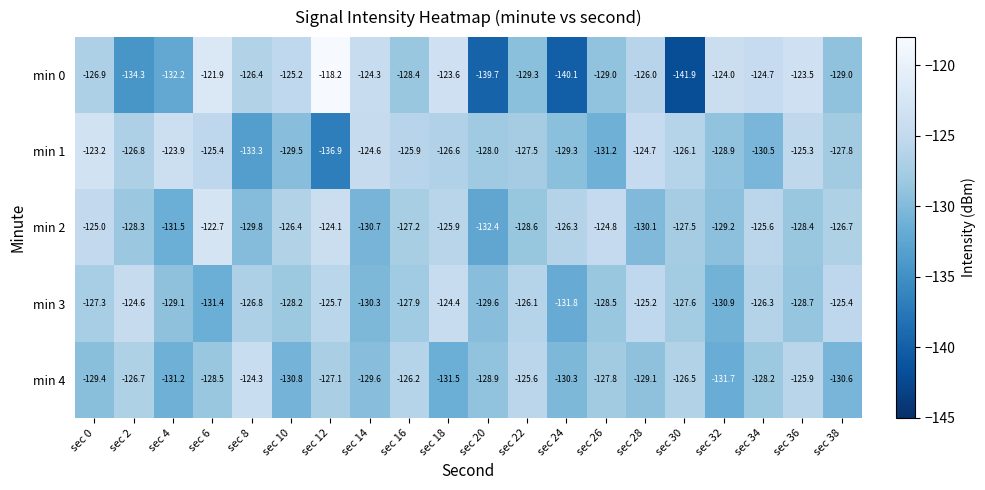

What is the sum of all min 2 values?

-2551.2